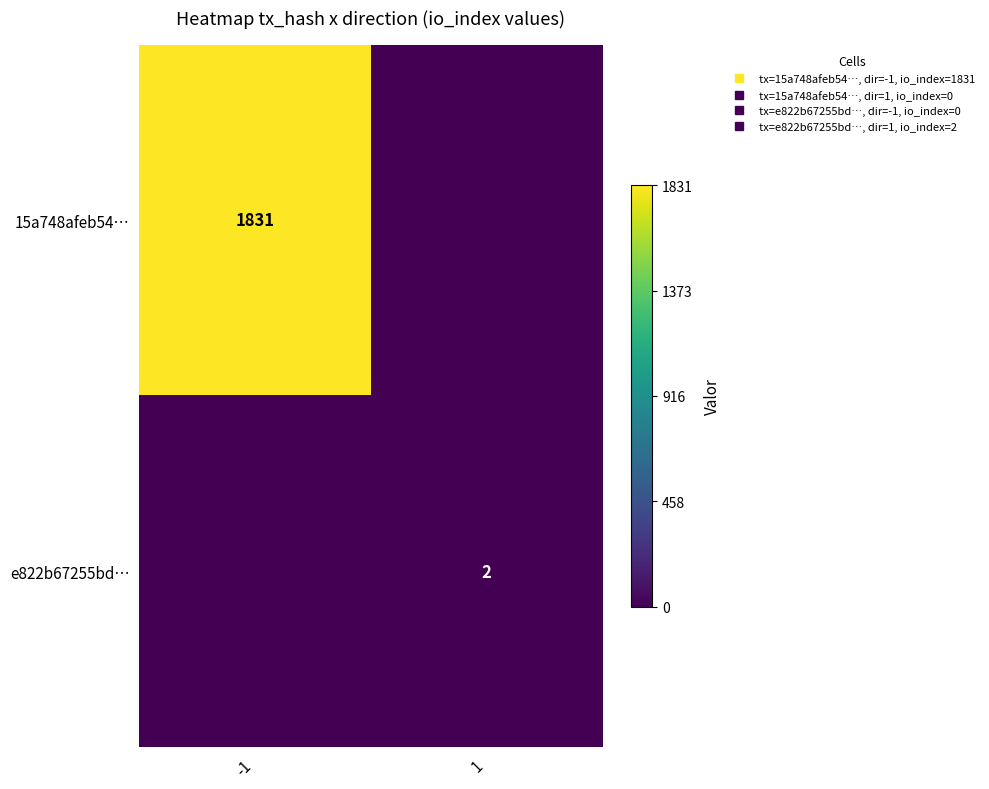

Which series has the largest total across all categories?

15a748afeb54…